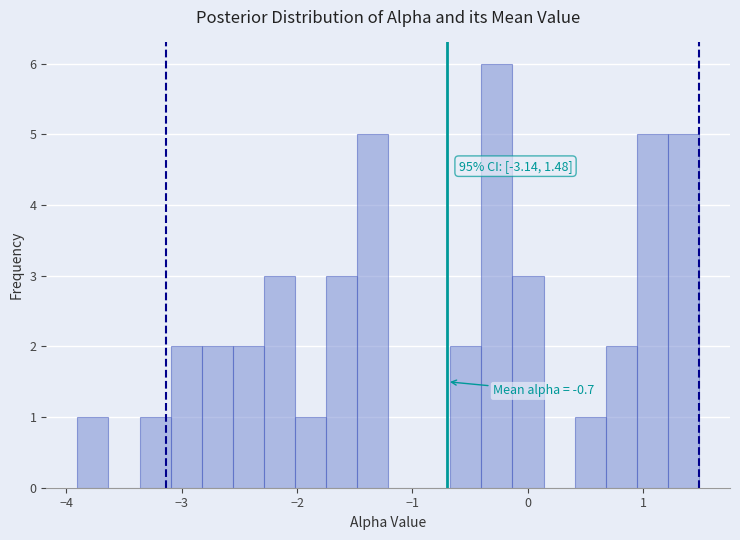

Around what value on the x-axis is the tallest bar? Give the approximate position of its centre, as read against the axis.

-0.3